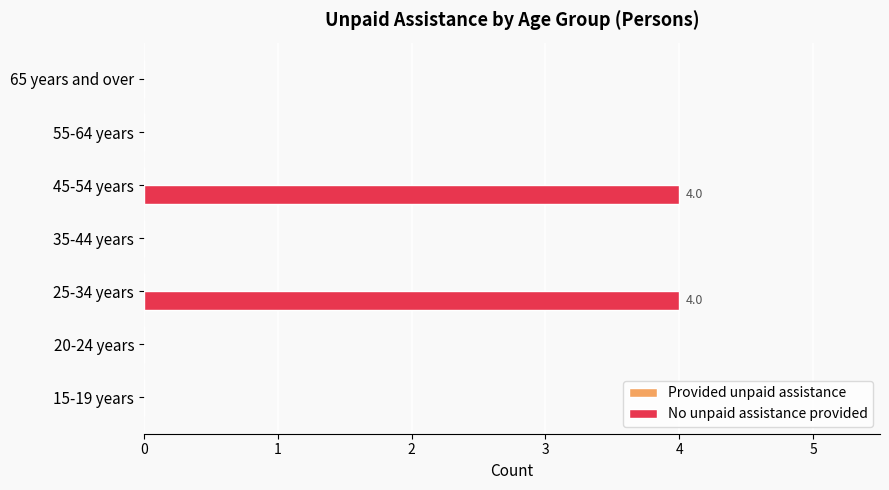

How many data points does each series have?

7